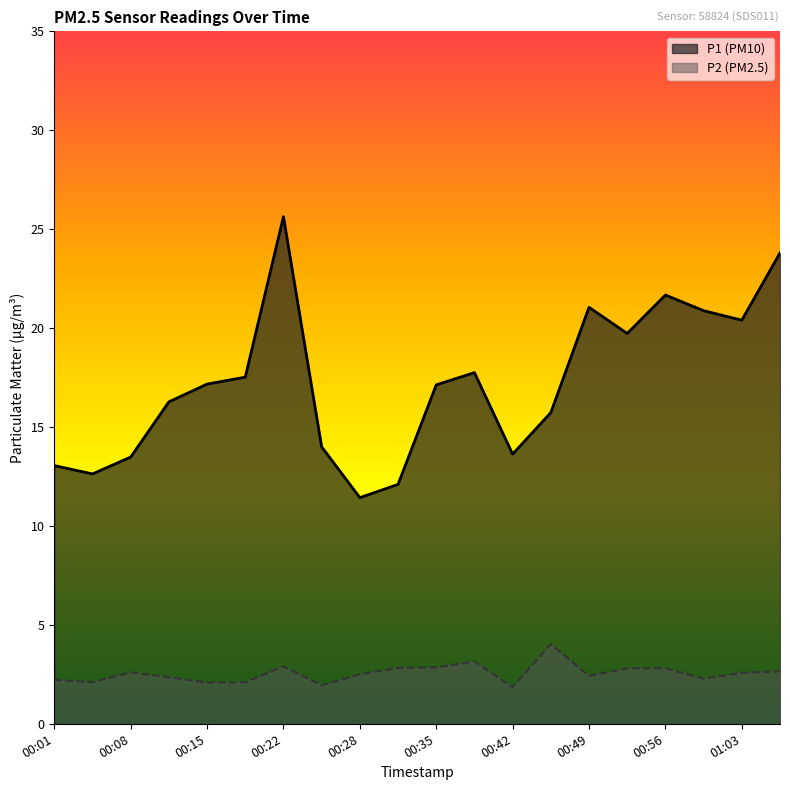

What are all the series names shown in the legend?

P1, P2